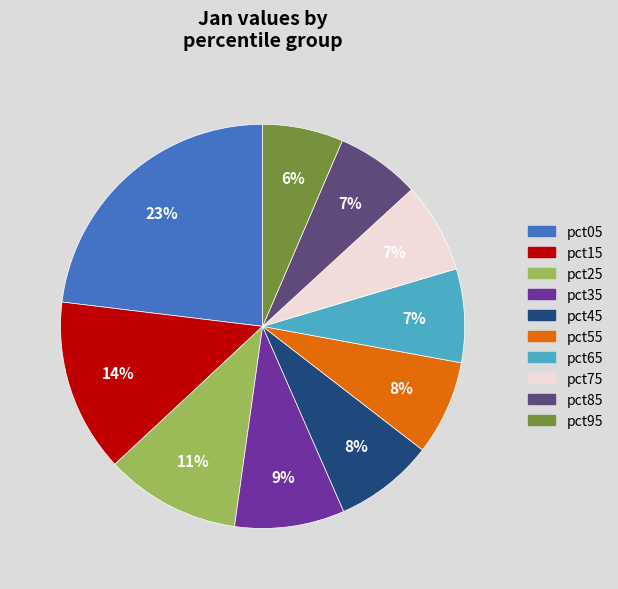

Is it true that pct45 is 8% of the pie?

True